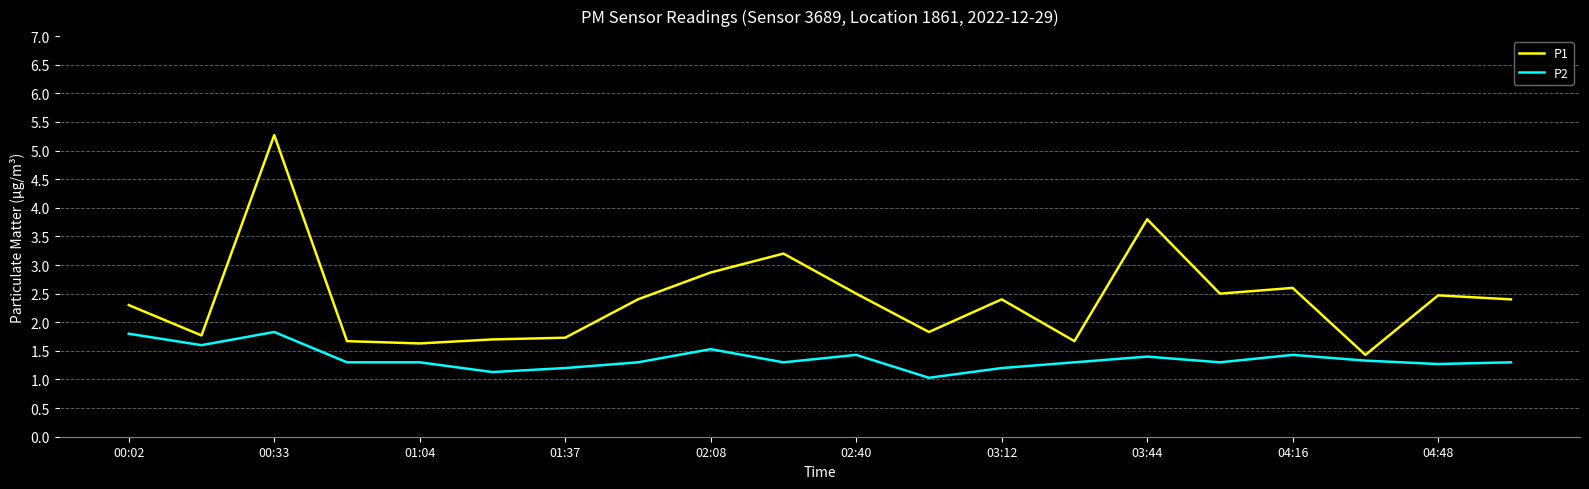

Reading left to right, list all the values displayed in this chart.

P1: 2.3	1.8	5.3	1.7	1.6	1.7	1.7	2.4	2.9	3.2	2.5	1.8	2.4	1.7	3.8	2.5	2.6	1.4	2.5	2.4
P2: 1.8	1.6	1.8	1.3	1.3	1.1	1.2	1.3	1.5	1.3	1.4	1.0	1.2	1.3	1.4	1.3	1.4	1.3	1.3	1.3